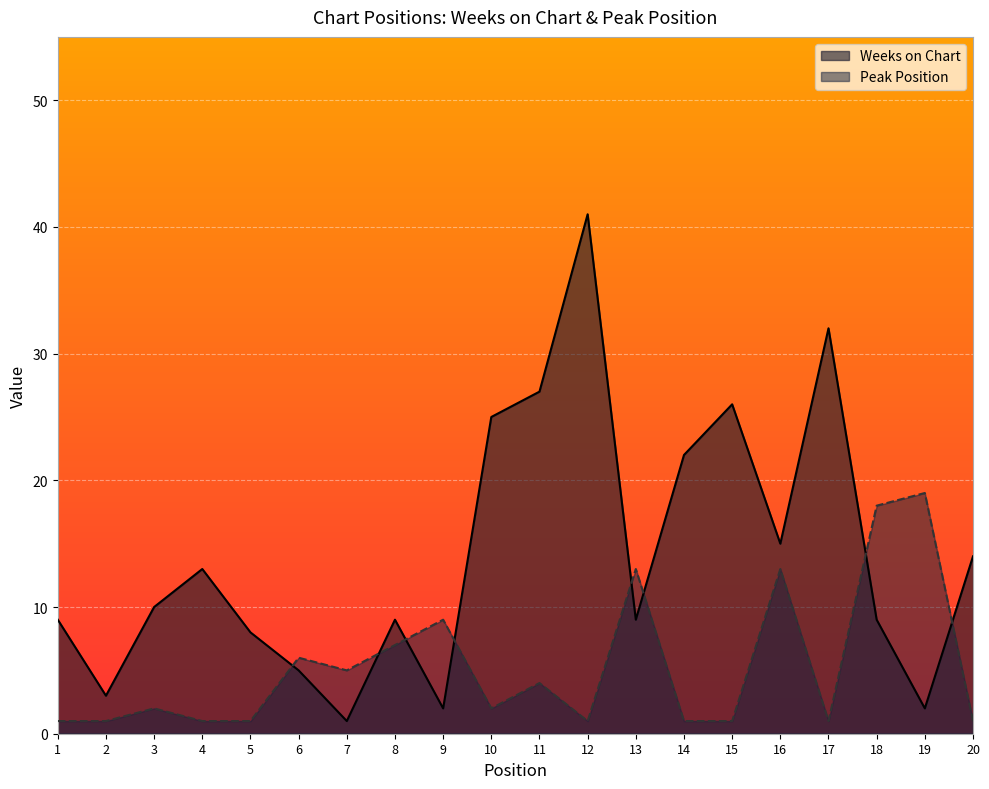

How many data points in Peak Position are above 2?

9